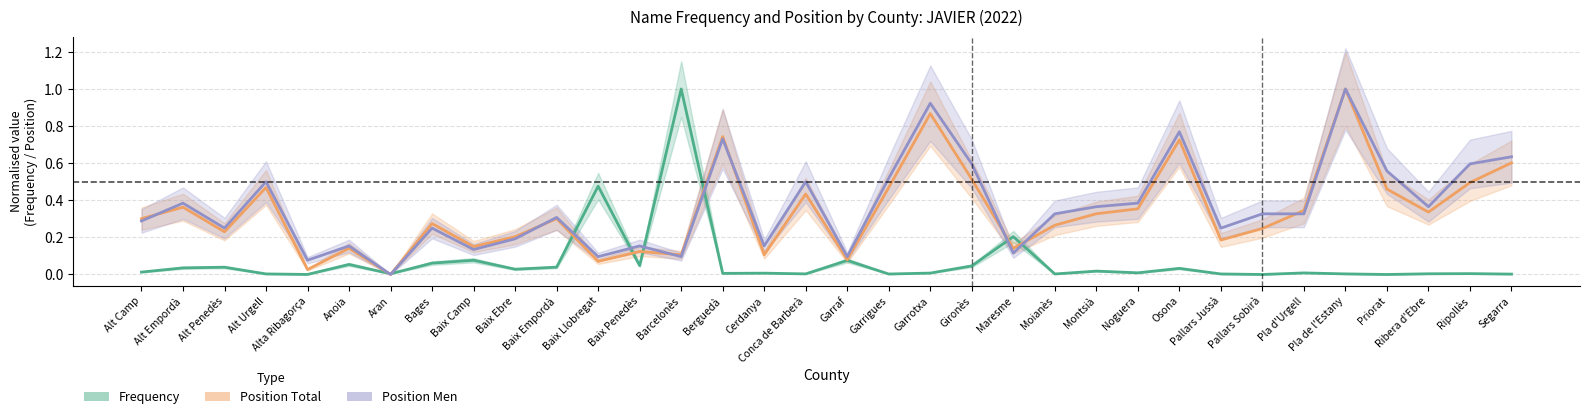

How many values in Frequency are above zero?

32